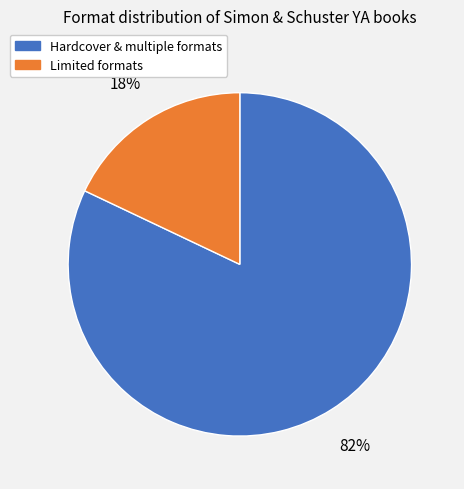

What is the largest slice in the pie chart?

Hardcover & multiple formats